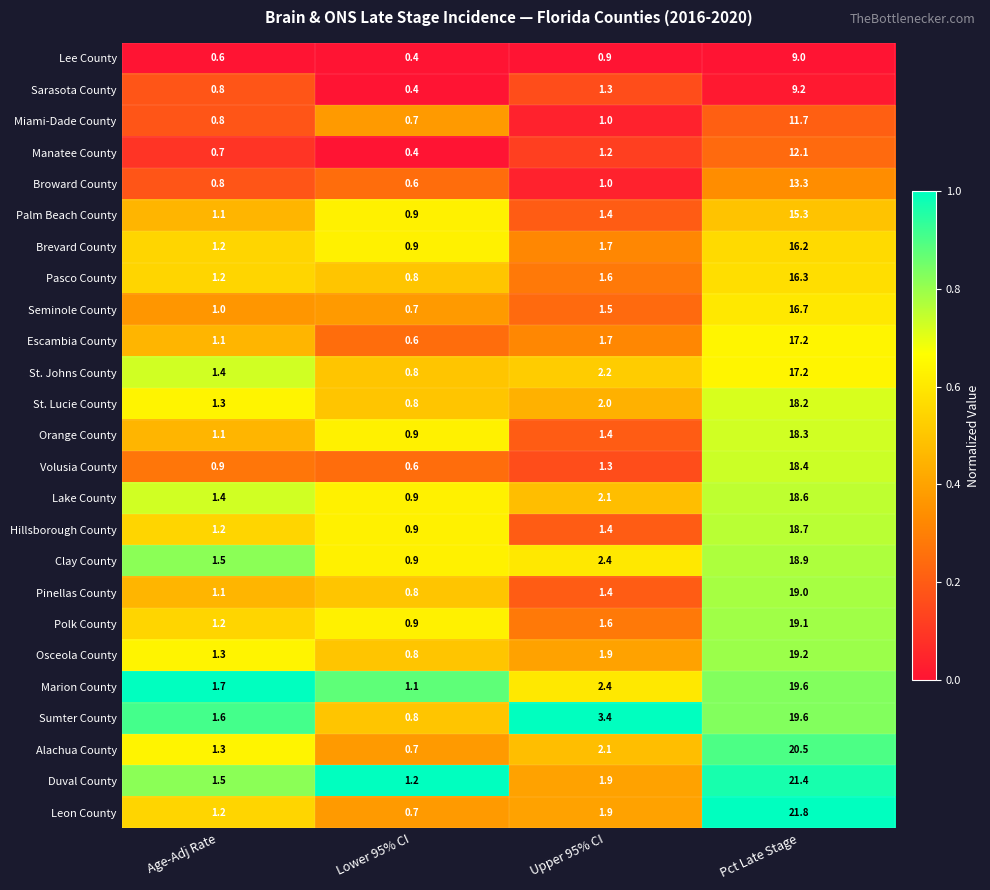

At which label is Marion County closest to 10?

Upper 95% CI